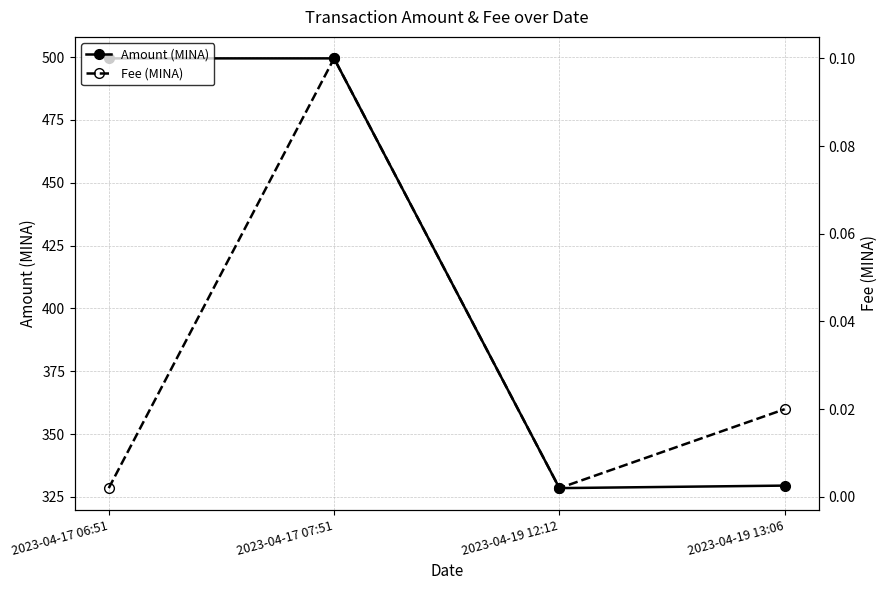

True or false: Amount (MINA) and Fee (MINA) cross at least once.

False